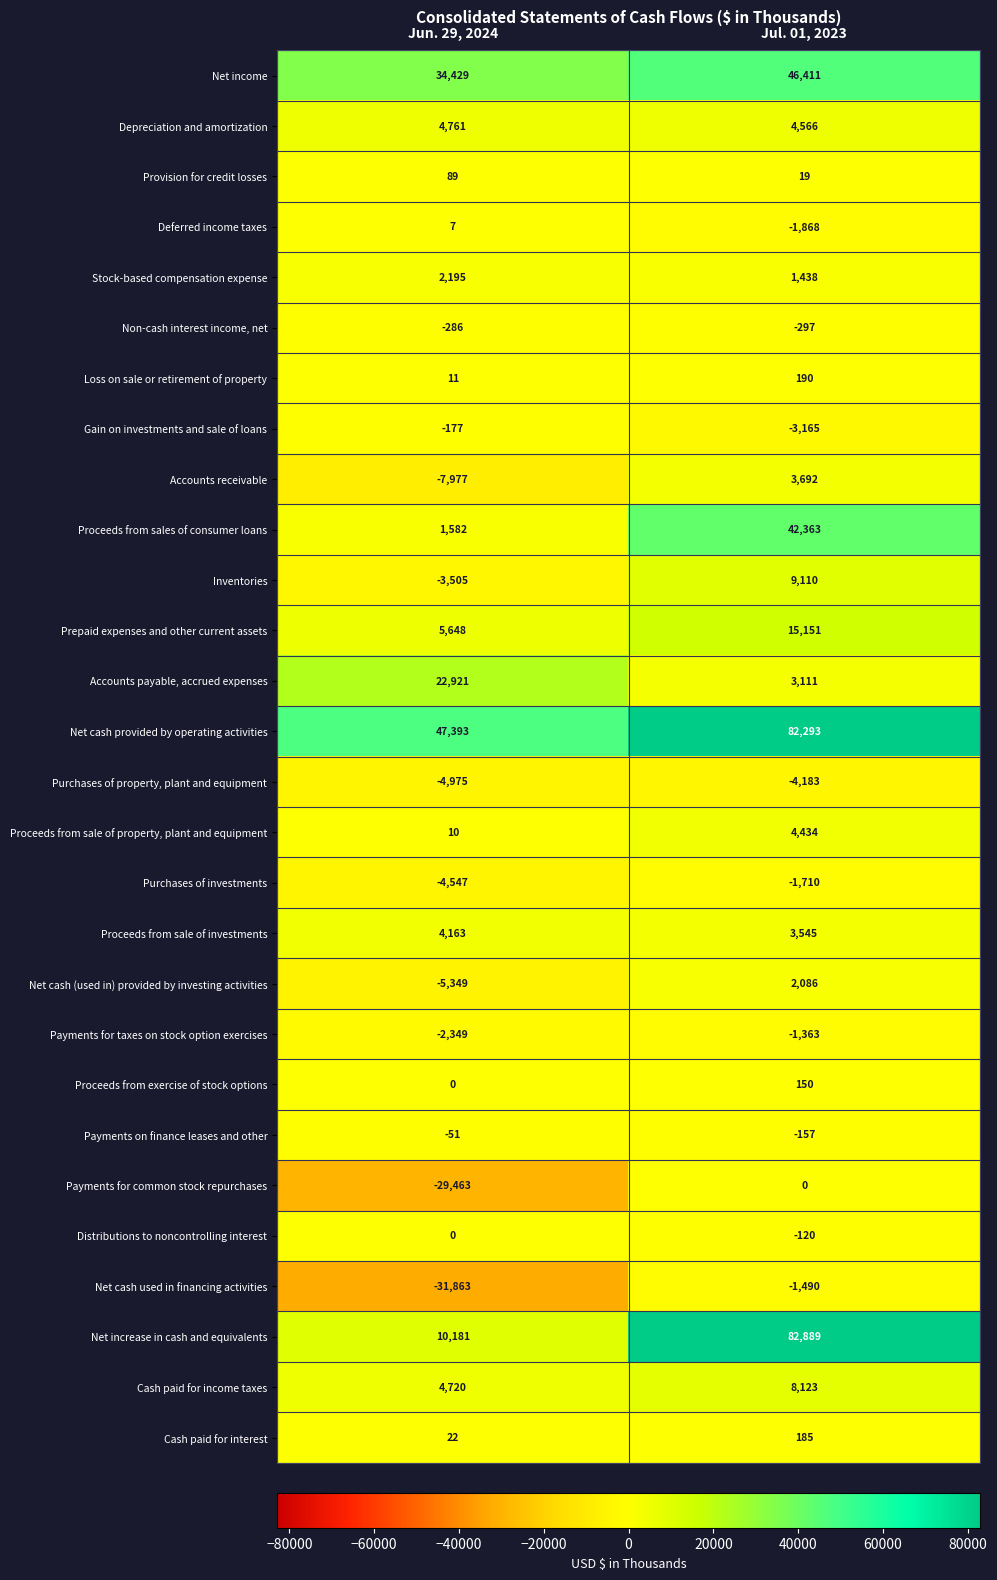

At which label is Purchases of investments closest to -3128?

Jul. 01, 2023